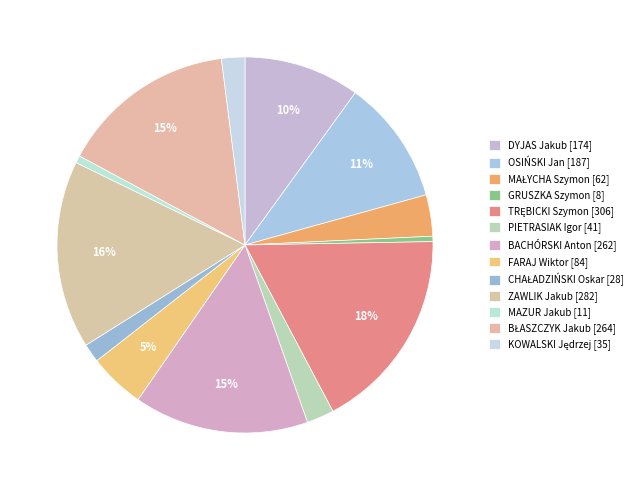

Rank the categories by value from lowest to highest.

GRUSZKA Szymon [8], MAZUR Jakub [11], CHAŁADZIŃSKI Oskar [28], KOWALSKI Jędrzej [35], PIETRASIAK Igor [41], MAŁYCHA Szymon [62], FARAJ Wiktor [84], DYJAS Jakub [174], OSIŃSKI Jan [187], BACHÓRSKI Anton [262], BŁASZCZYK Jakub [264], ZAWLIK Jakub [282], TRĘBICKI Szymon [306]